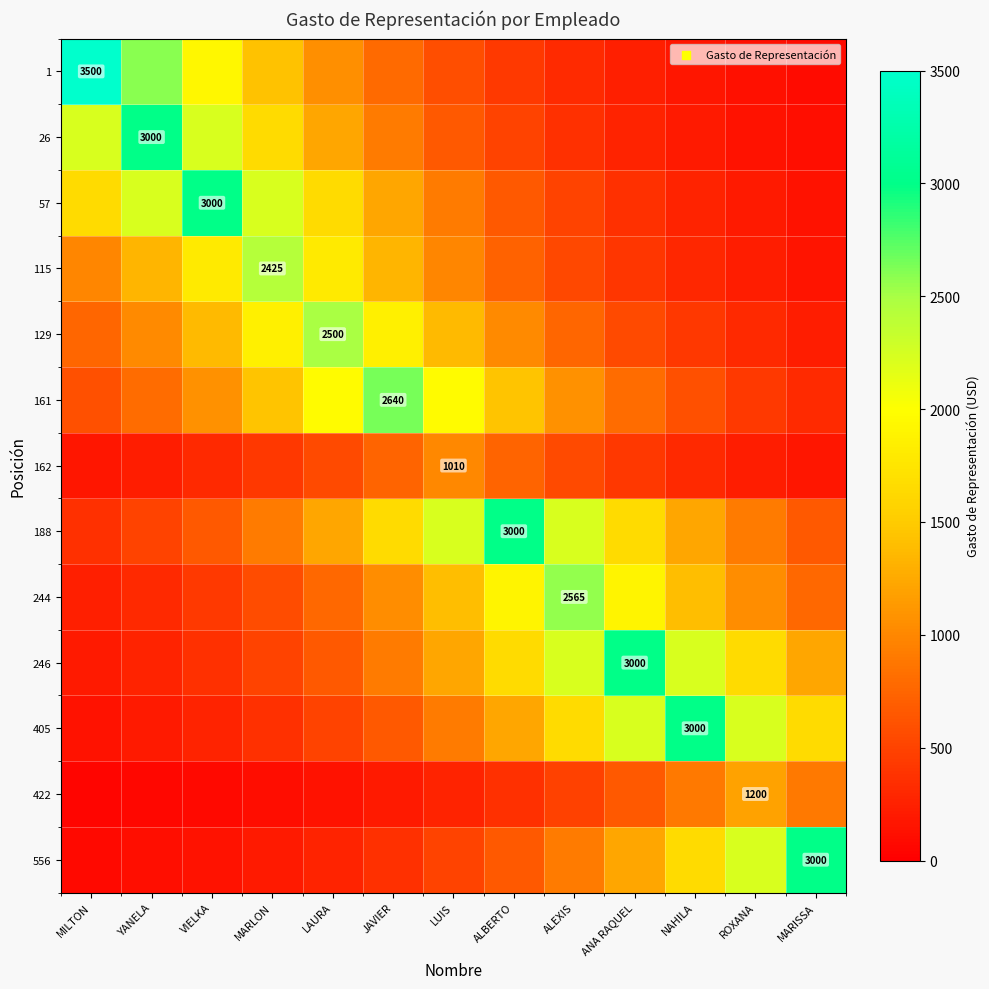

Rank the categories by 115 value from lowest to highest.

MARISSA, ROXANA, NAHILA, ANA RAQUEL, ALEXIS, ALBERTO, MILTON, LUIS, YANELA, JAVIER, VIELKA, LAURA, MARLON